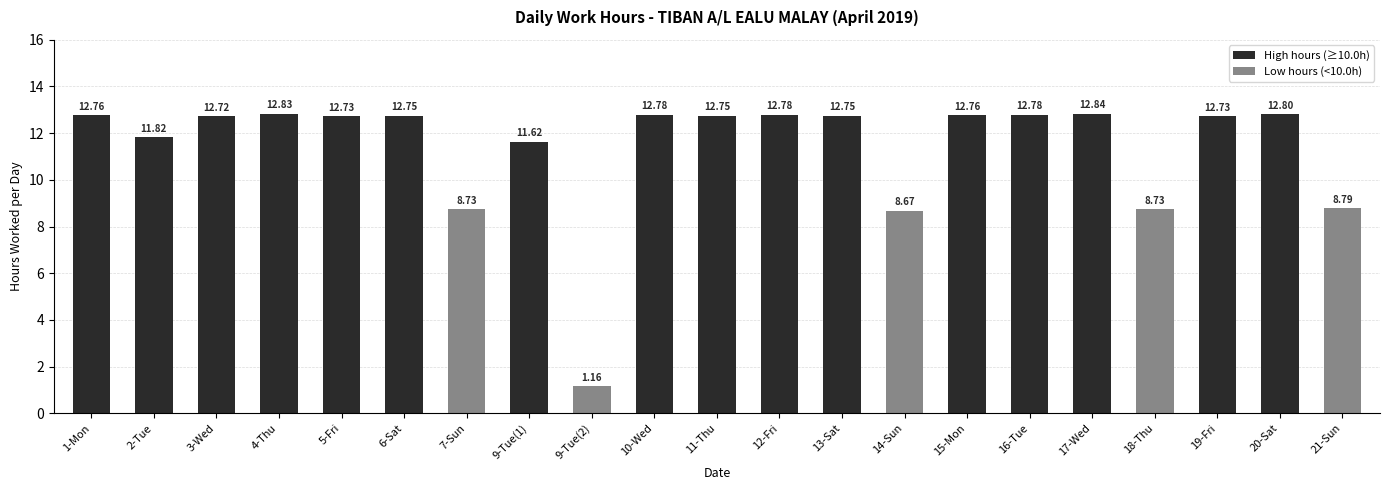

Between 18-Thu and 17-Wed, which is larger?

17-Wed